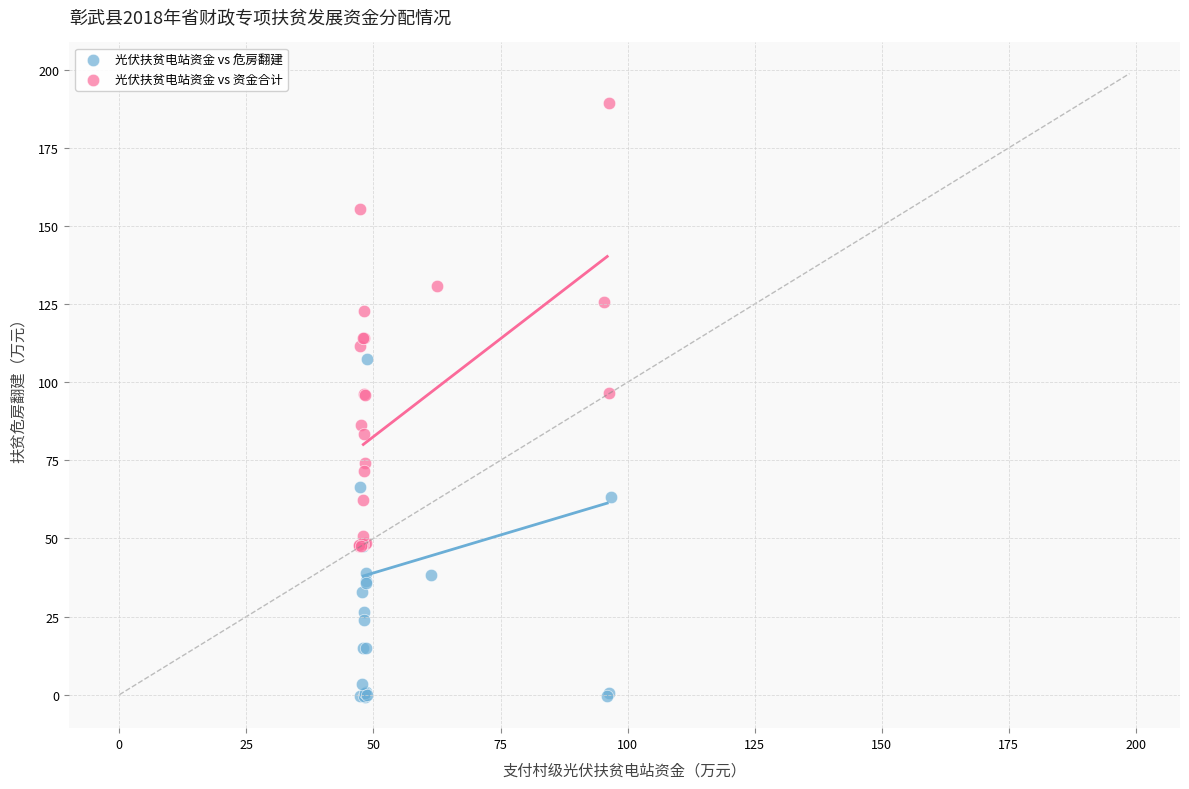

Which series reaches the maximum Y coordinate?

光伏扶贫电站资金 vs 资金合计